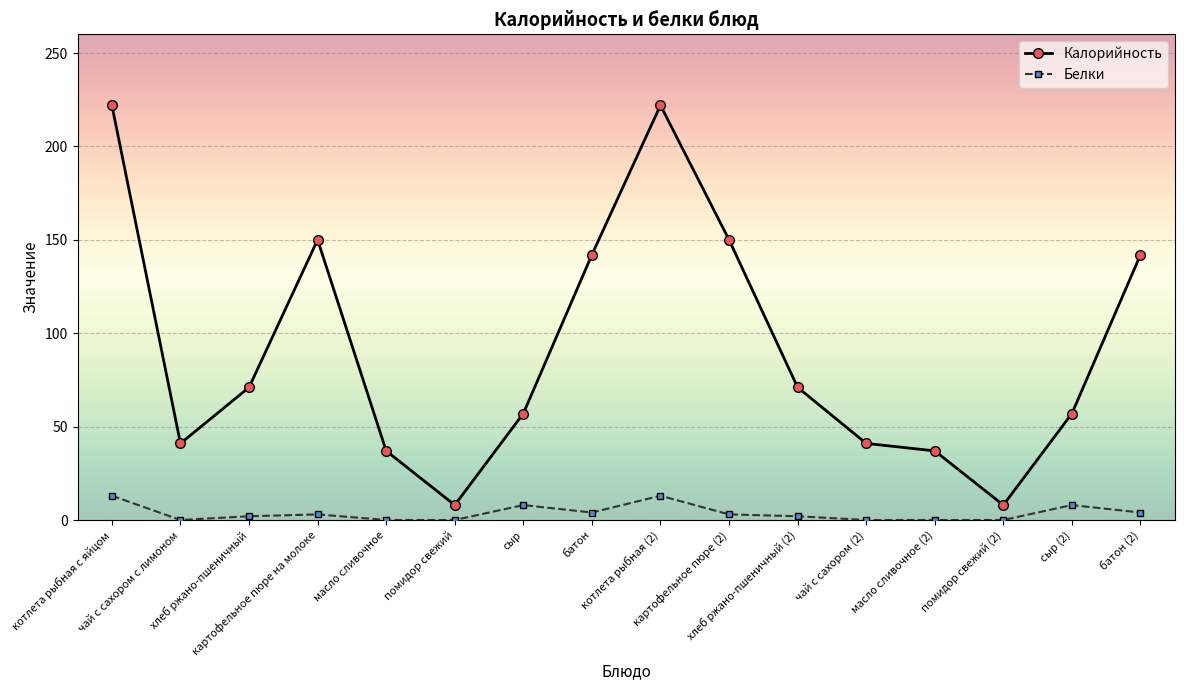

Does the chart display data point markers on the line(s)?

Yes